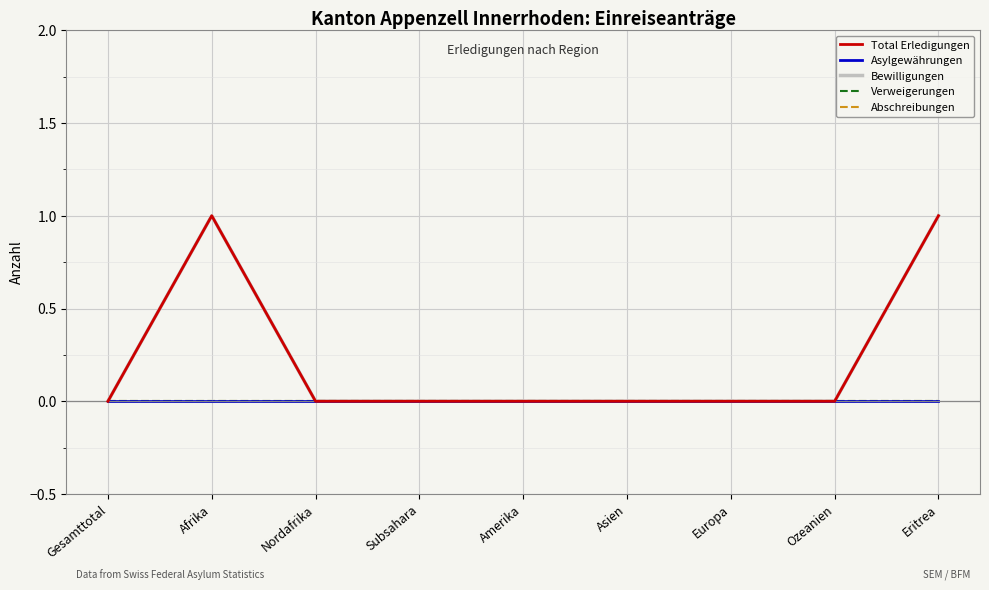

True or false: Asylgewährungen has more than 2 points higher than both neighbors.

False